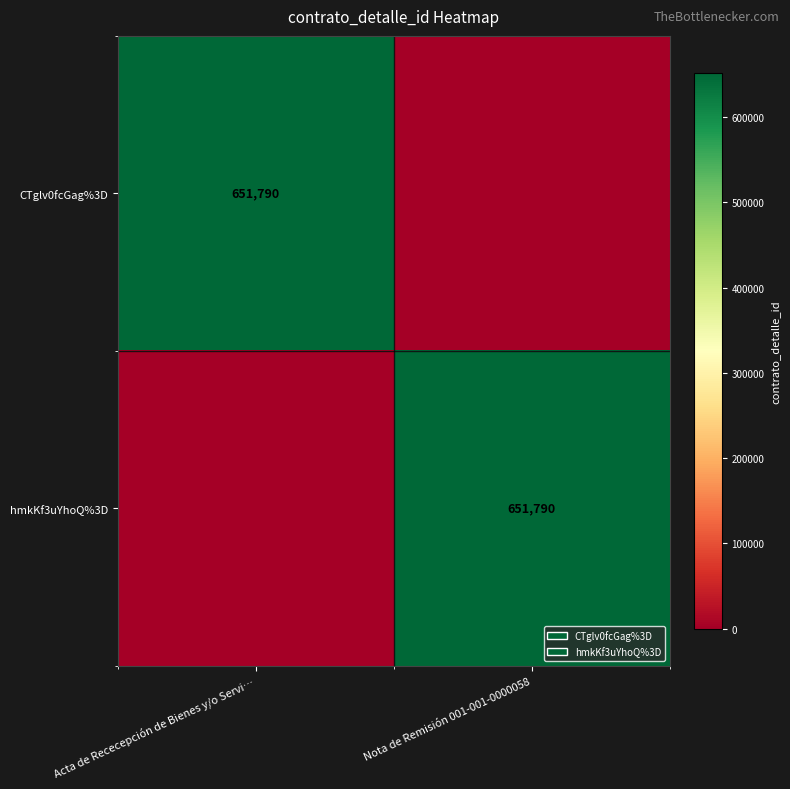

Is it true that CTglv0fcGag%3D equals 375080 at Acta de Rececepción de Bienes y/o Servi…?

False